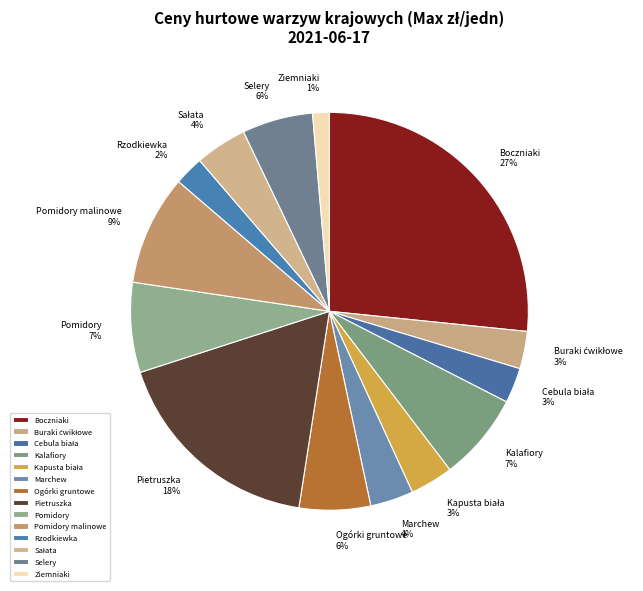

Is there any slice that represents more than half of the pie?

No